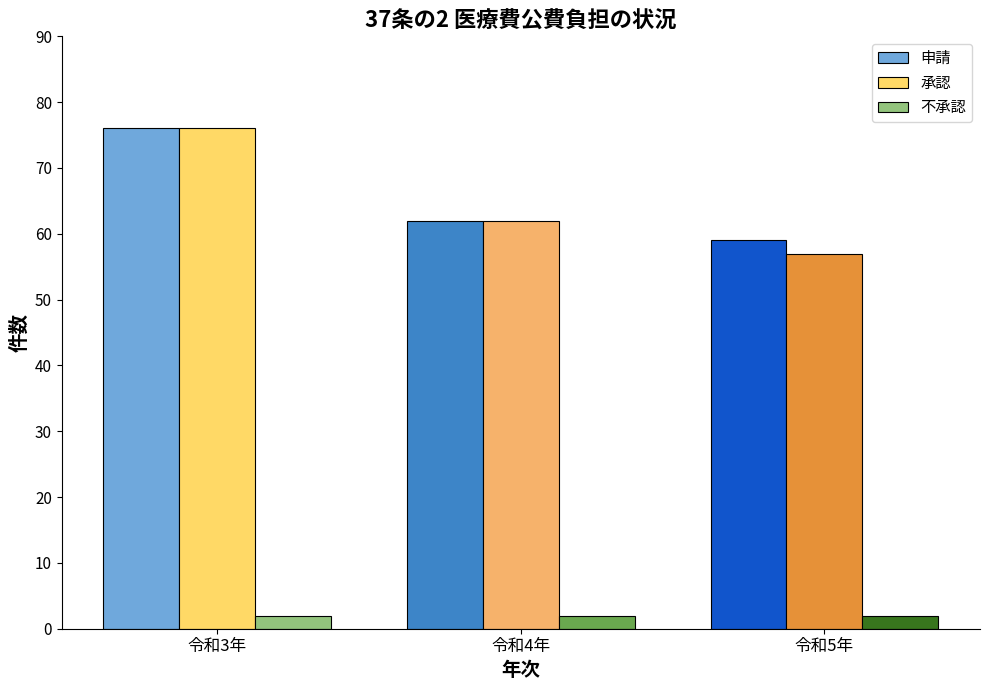

Read the 承認 value at 令和3年, to the nearest 10.

80